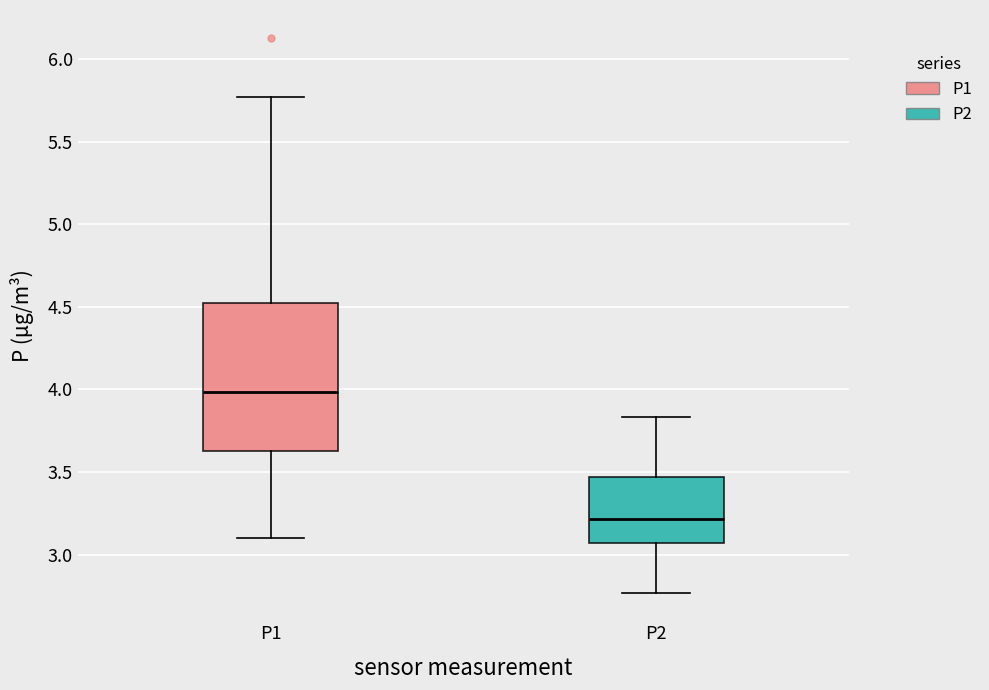

Where is the lower edge of the box for P1 on the y-axis? The values are not printed on the chart, so give them approximately, as read against the axis.

3.65